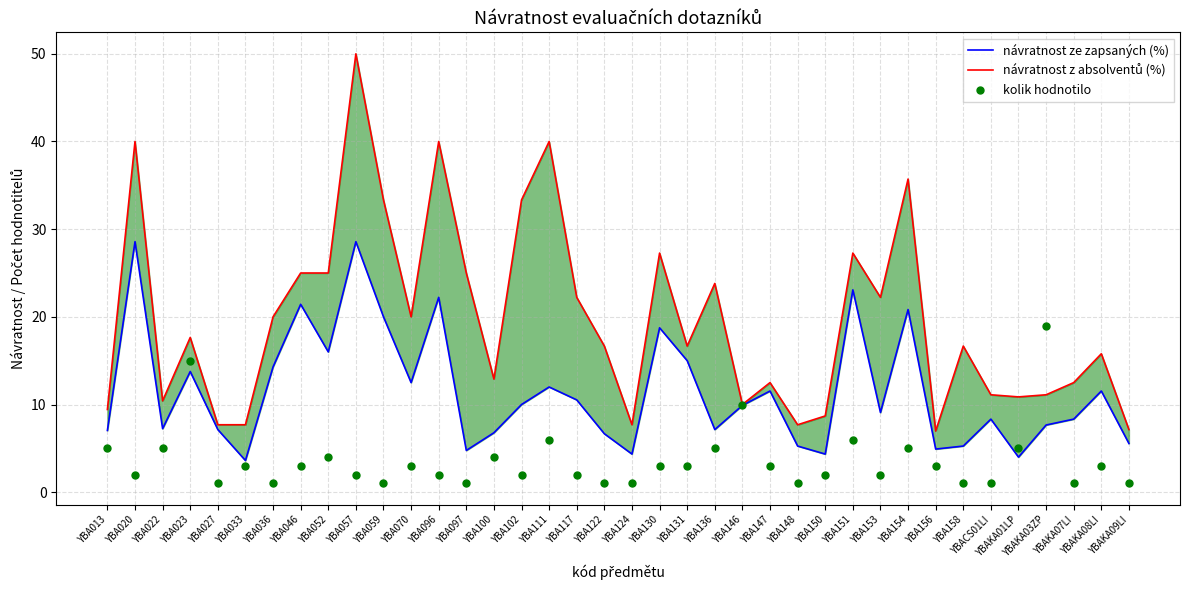

Which series has the largest total across all categories?

návratnost z absolventů (%)